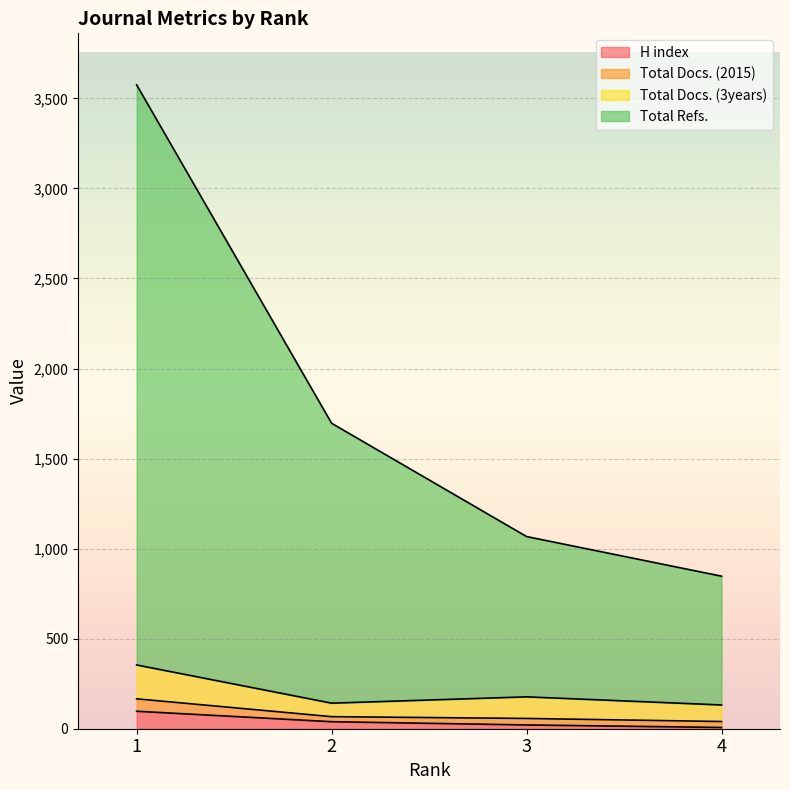

What is the maximum value for H index?

97